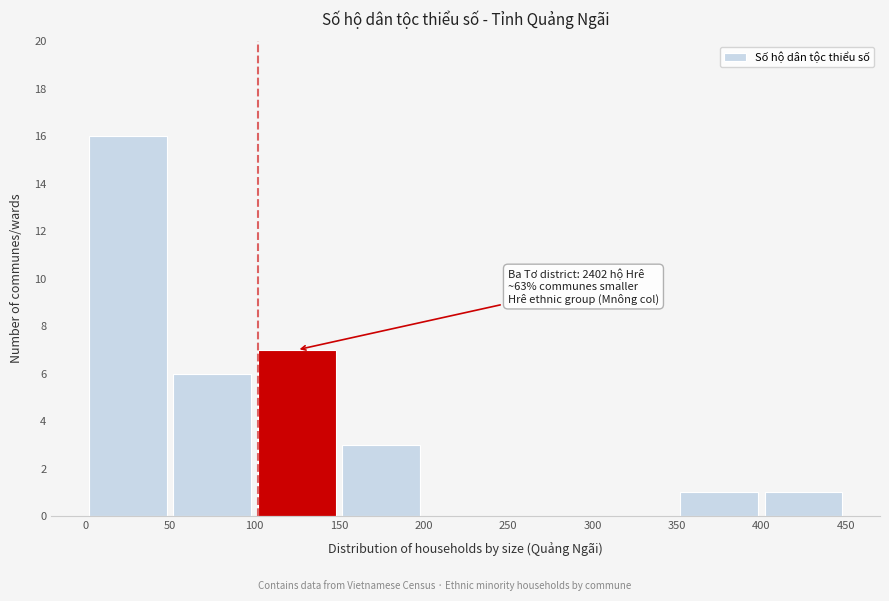

Over which range of the x-axis is the bar tallest?

0 to 50